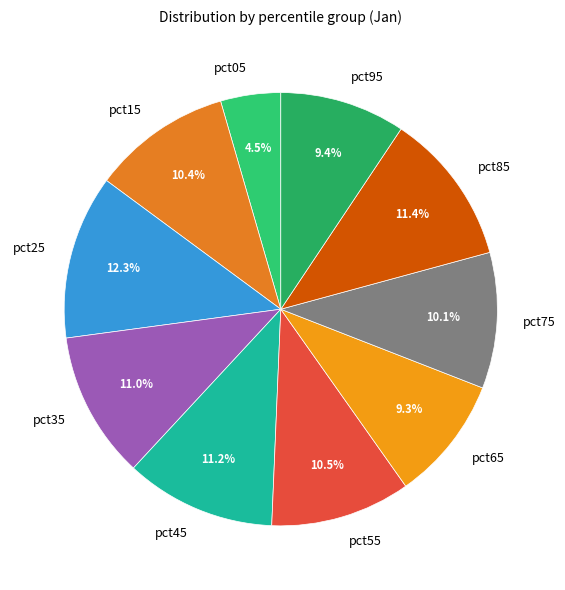

Between pct05 and pct75, which is larger?

pct75